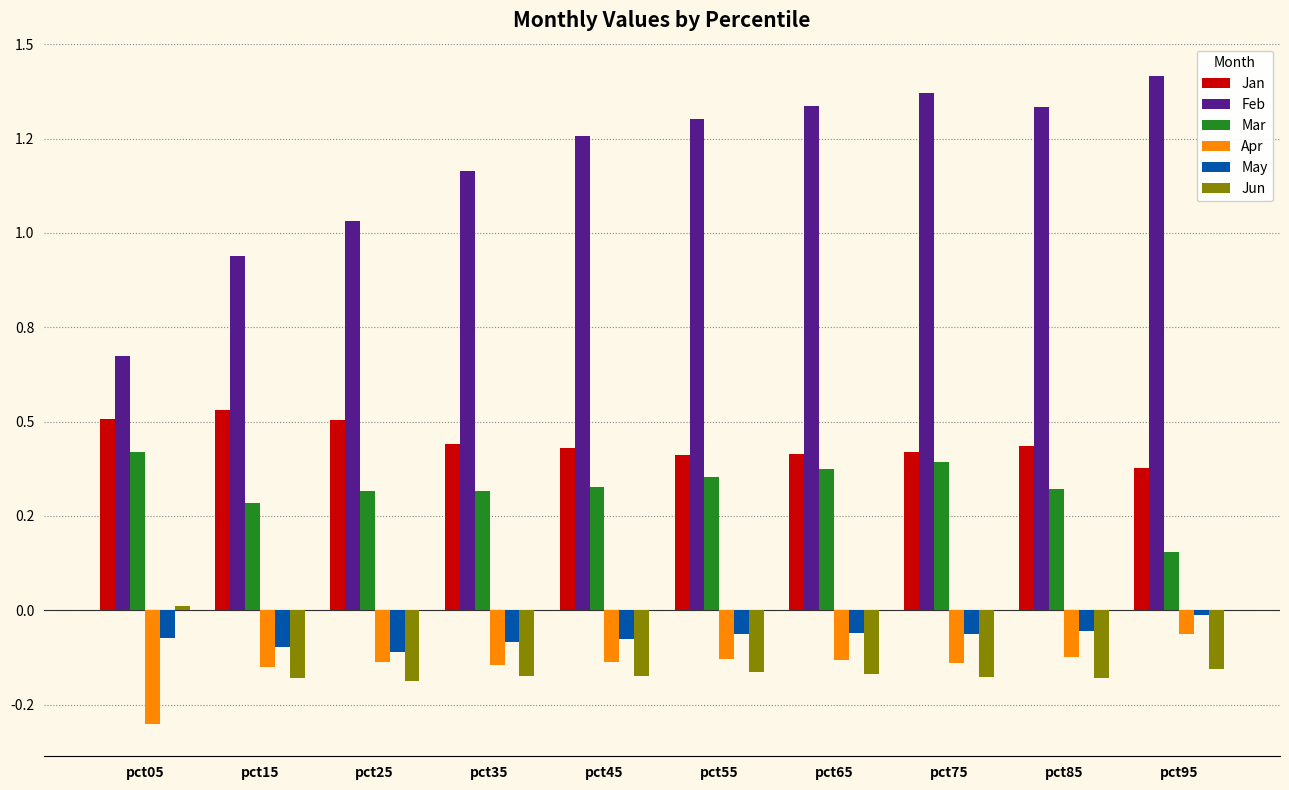

What are all the series names shown in the legend?

Jan, Feb, Mar, Apr, May, Jun